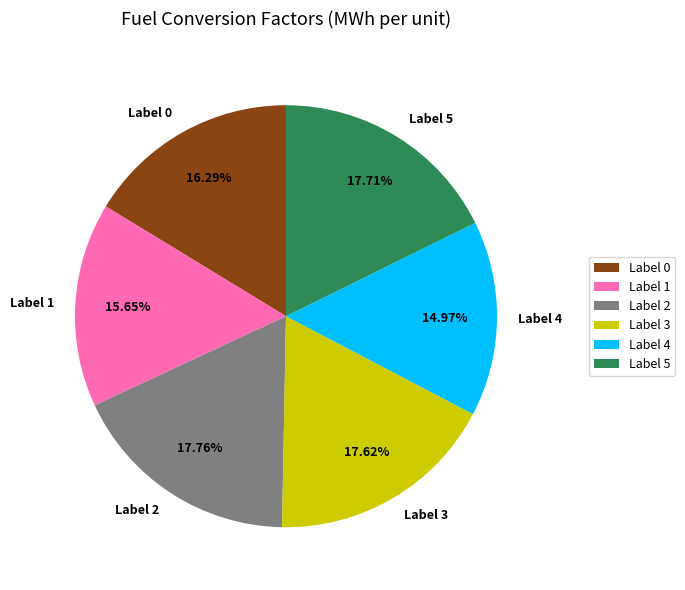

Does Label 1 represent more than half of the total?

No